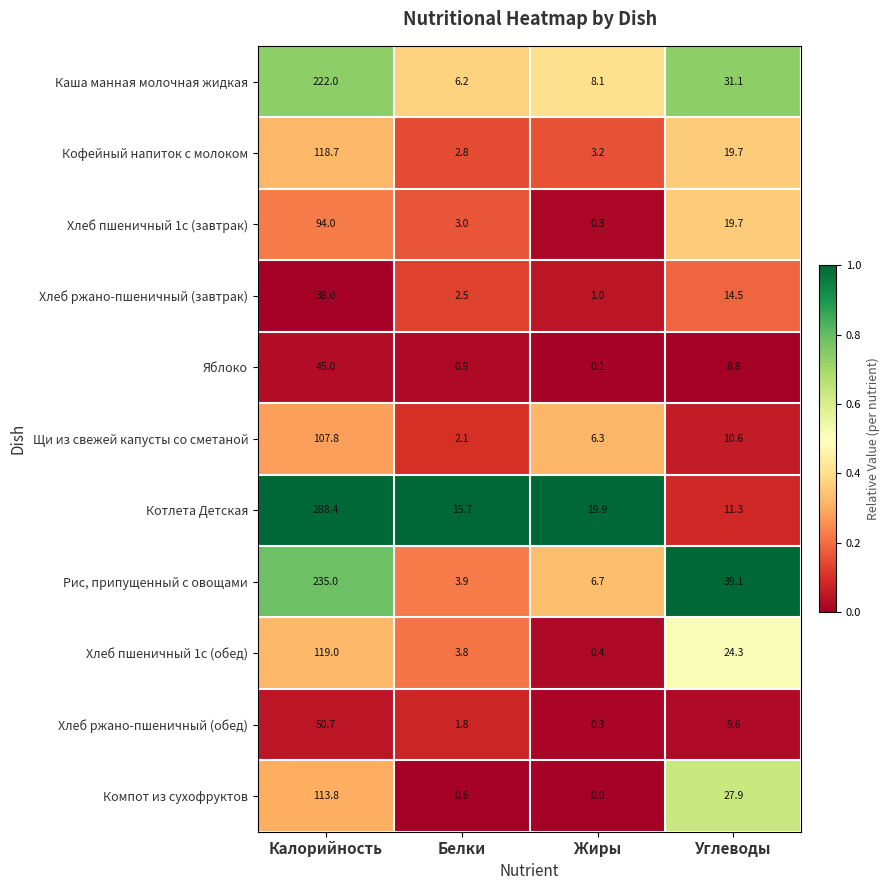

List the series in order of their peak value, highest first.

Котлета Детская, Рис, припущенный с овощами, Каша манная молочная жидкая, Хлеб пшеничный 1с (обед), Кофейный напиток с молоком, Компот из сухофруктов, Щи из свежей капусты со сметаной, Хлеб пшеничный 1с (завтрак), Хлеб ржано-пшеничный (обед), Яблоко, Хлеб ржано-пшеничный (завтрак)